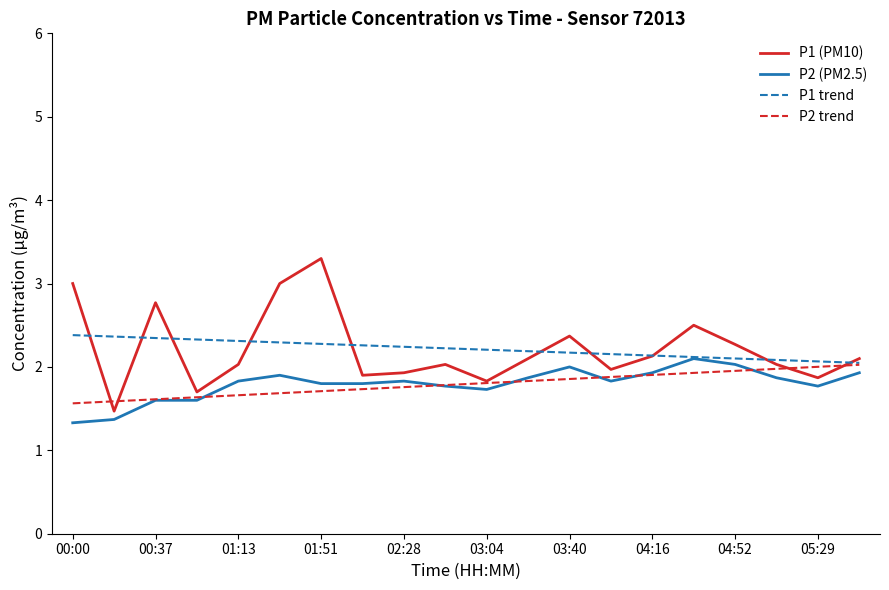

List the series in order of their peak value, lowest first.

P2 trend, P2 (PM2.5), P1 trend, P1 (PM10)